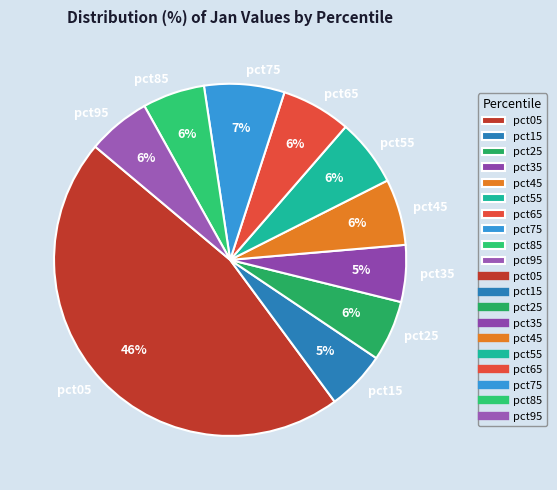

Which has a higher value, pct05 or pct25?

pct05